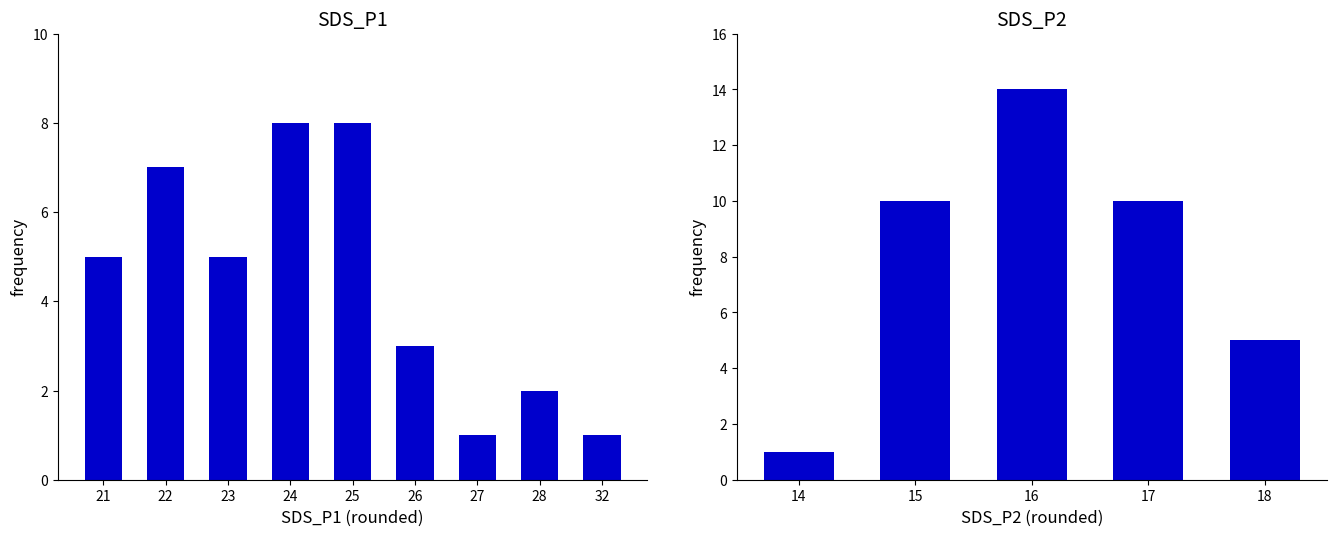

What is the average value of the SDS_P1 series?

24.1